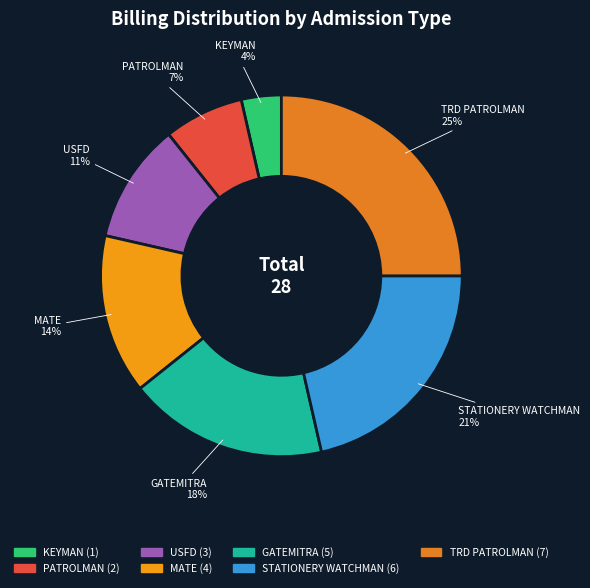

Is the sum of TRD PATROLMAN and KEYMAN greater than half?

No